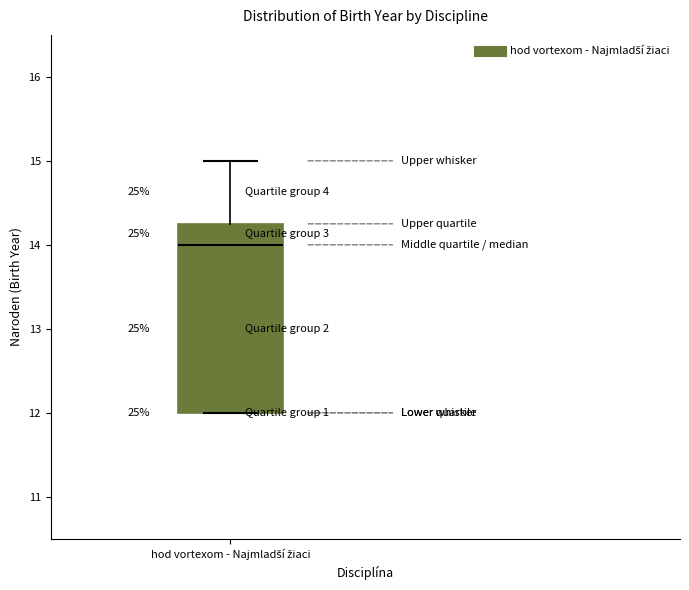

Where is the upper edge of the box for hod vortexom - Najmladší žiaci on the y-axis? The values are not printed on the chart, so give them approximately, as read against the axis.

14.3